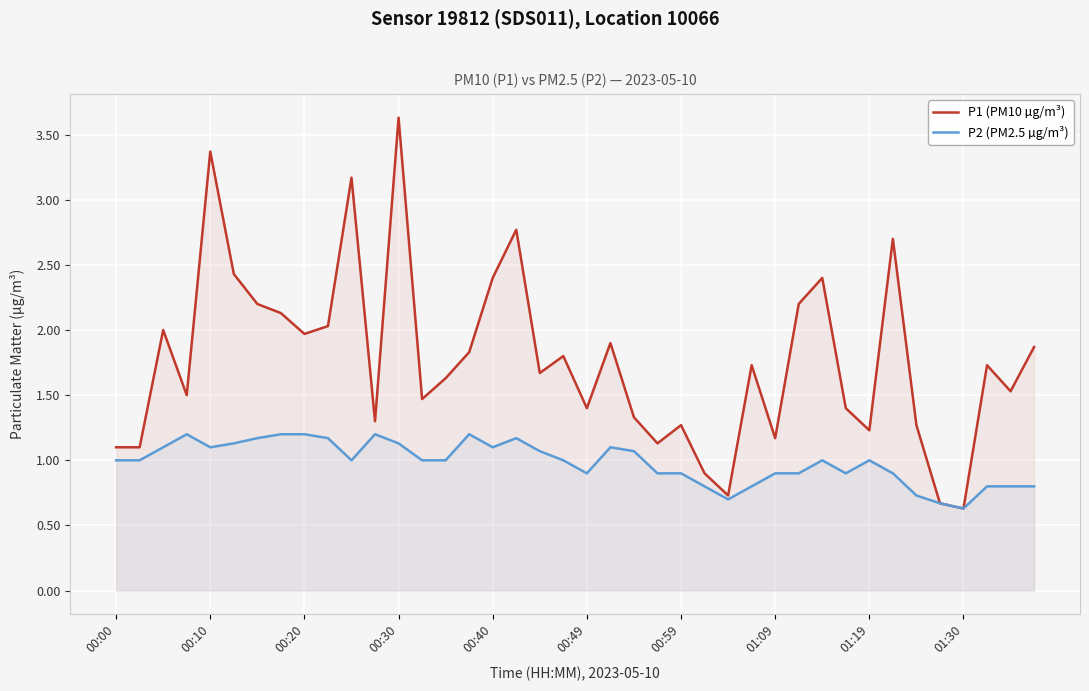

True or false: P1 (PM10 µg/m³) and P2 (PM2.5 µg/m³) cross at least once.

False